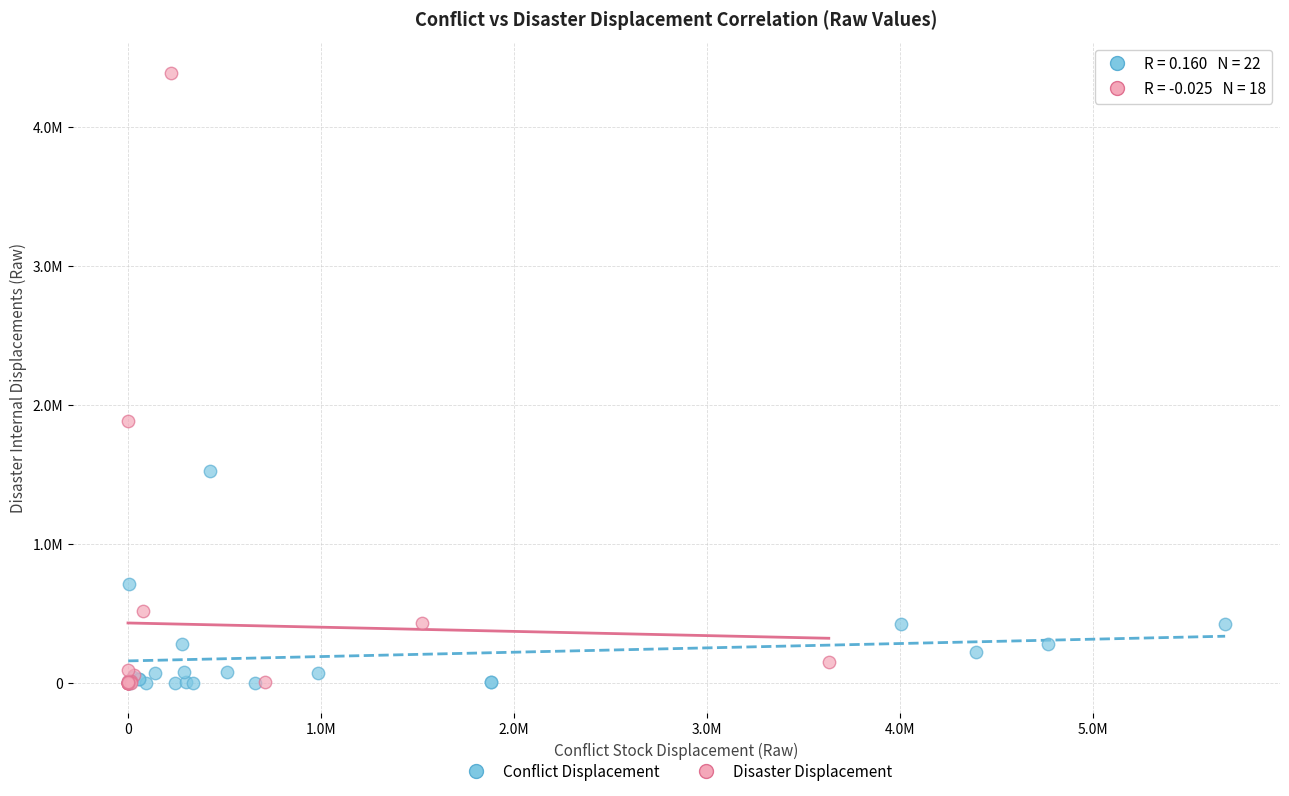

Which series has the largest Y range (max minus min)?

Disaster Displacement